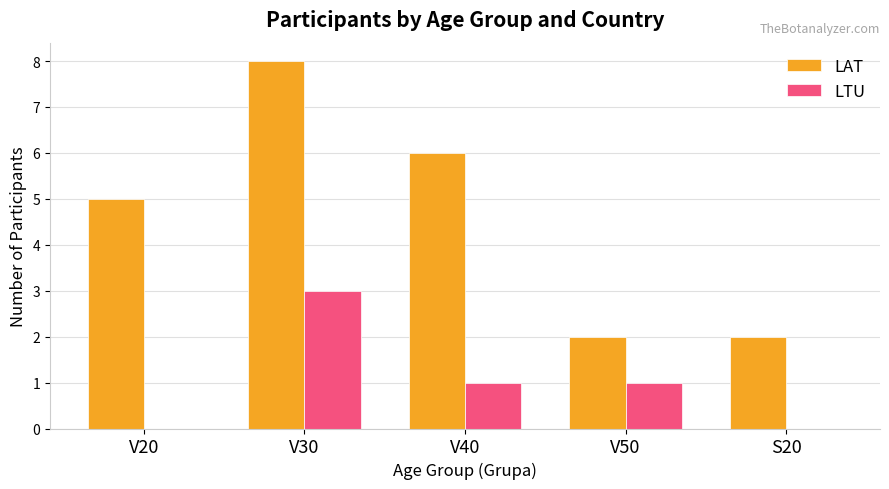

Reading left to right, what are all the values shown in this chart?

LAT: 5	8	6	2	2
LTU: 0	3	1	1	0